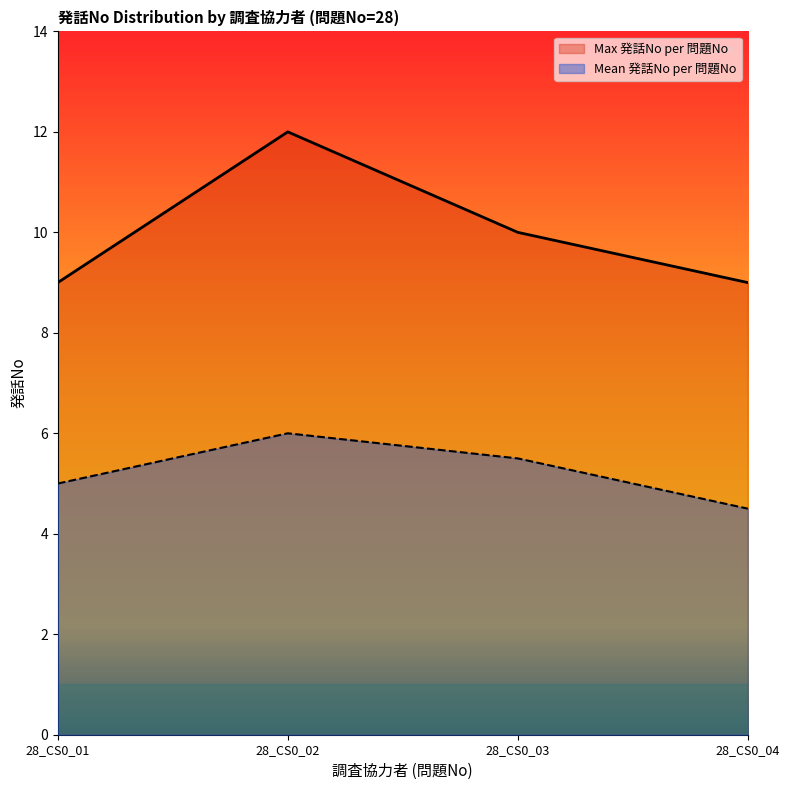

At which label is Max 発話No per 問題No closest to 10?

28_CS0_03